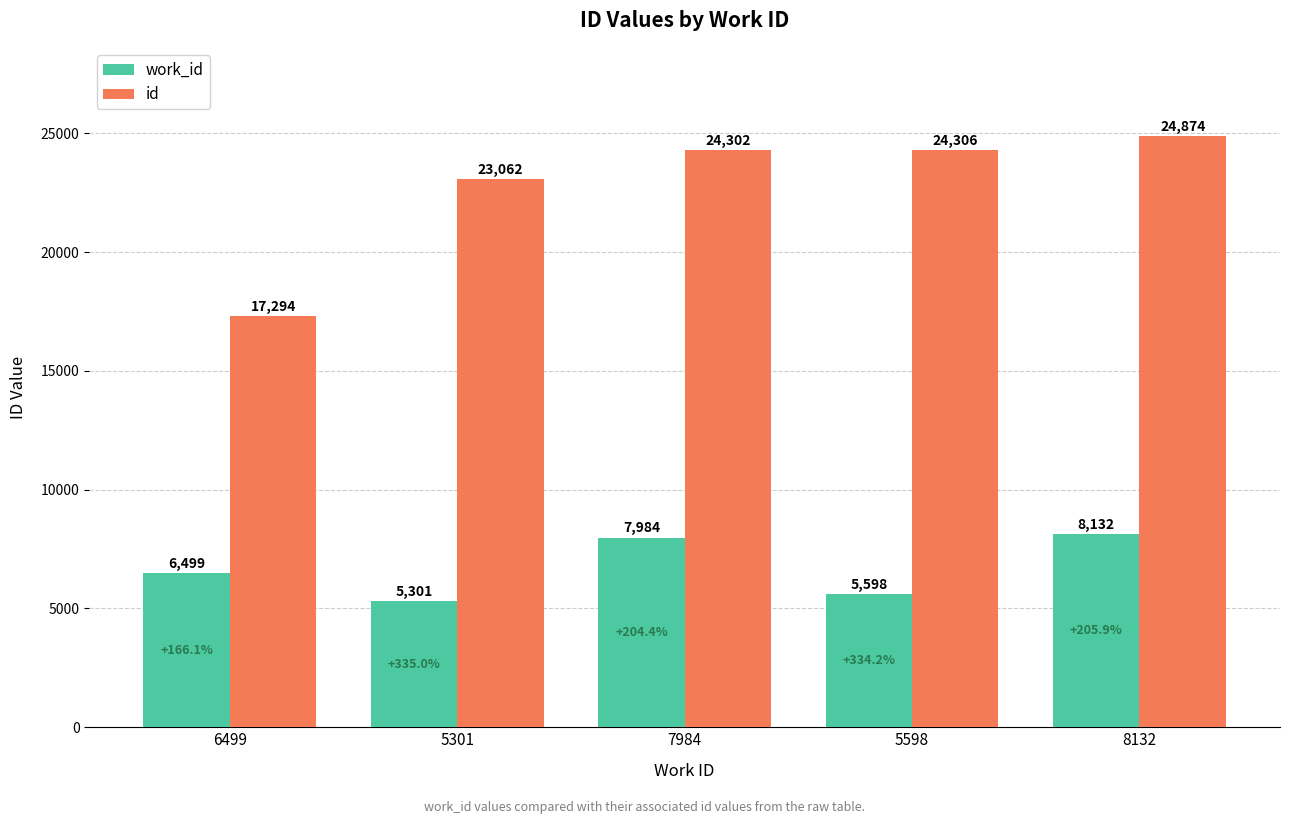

List the series in order of their overall mean, lowest first.

work_id, id